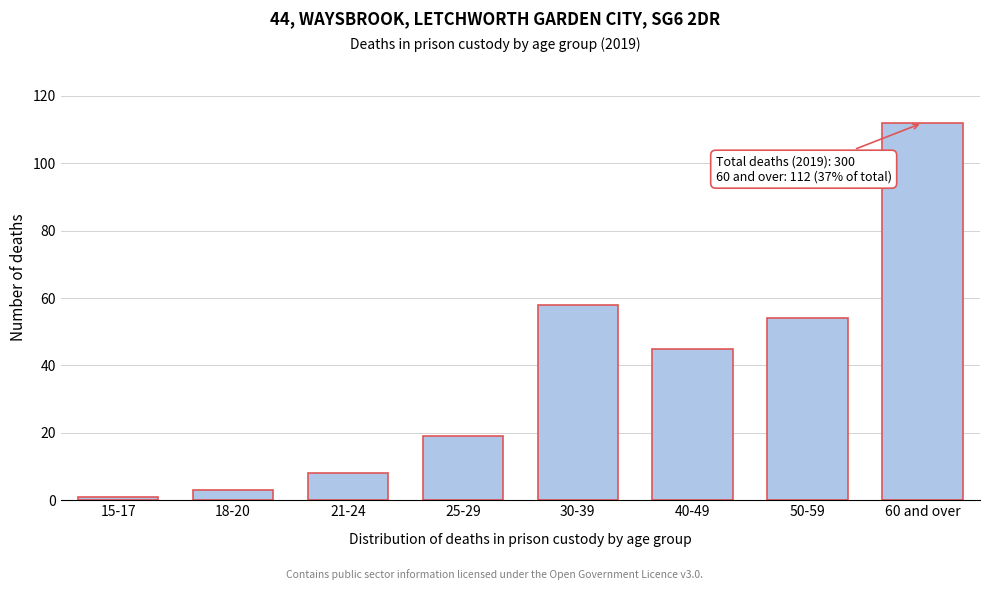

Reading left to right, list all the values displayed in this chart.

1	3	8	19	58	45	54	112